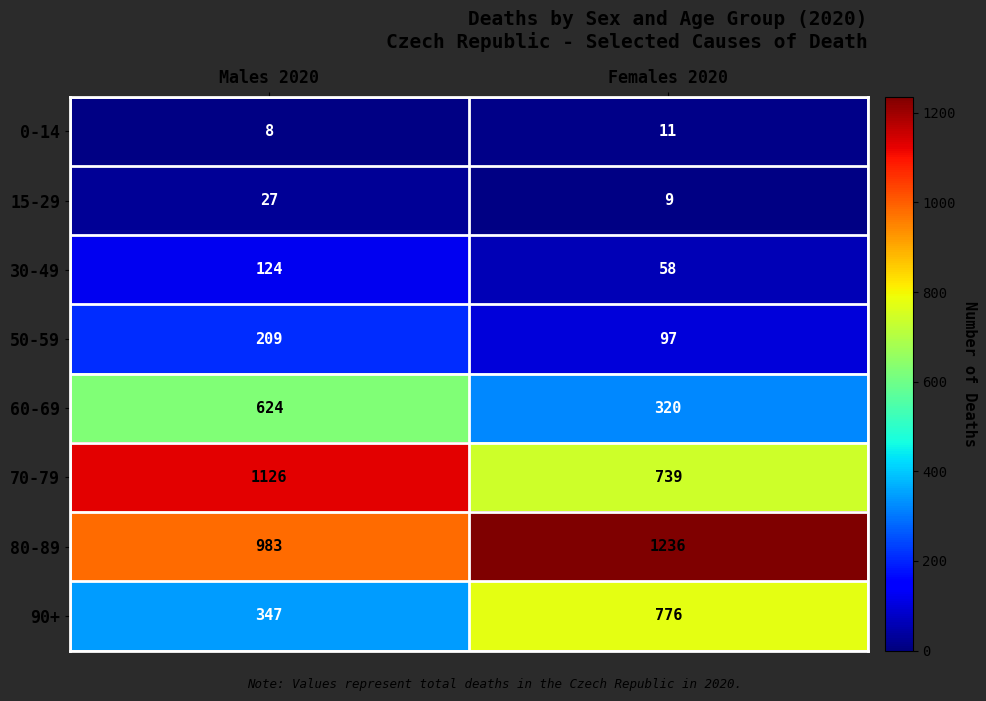

The value of 15-29 at Males 2020 is 6. True or false?

False